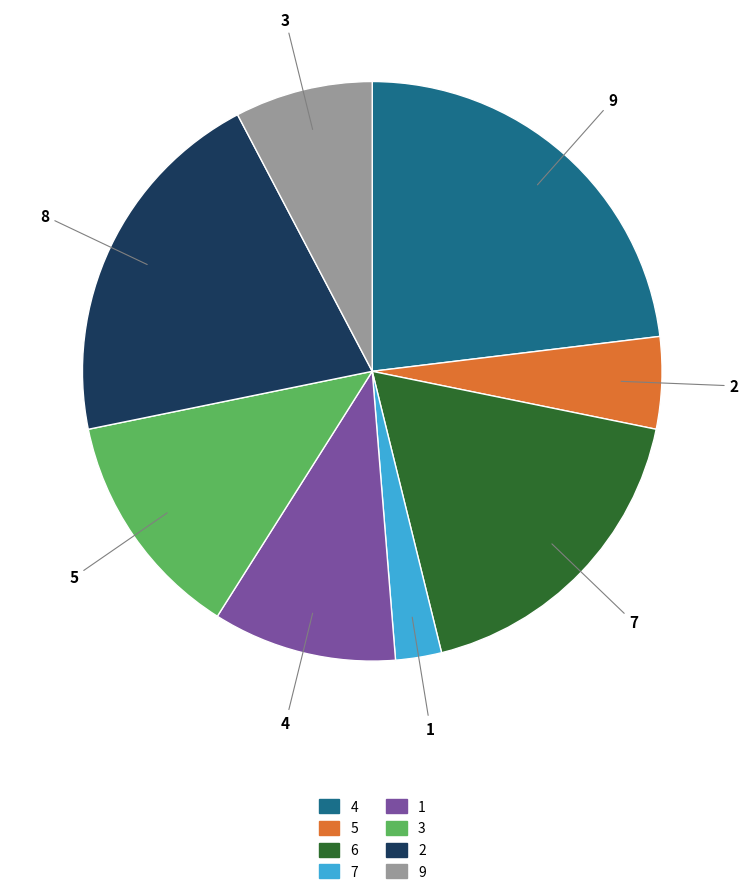

How many slices are in this pie chart?

8